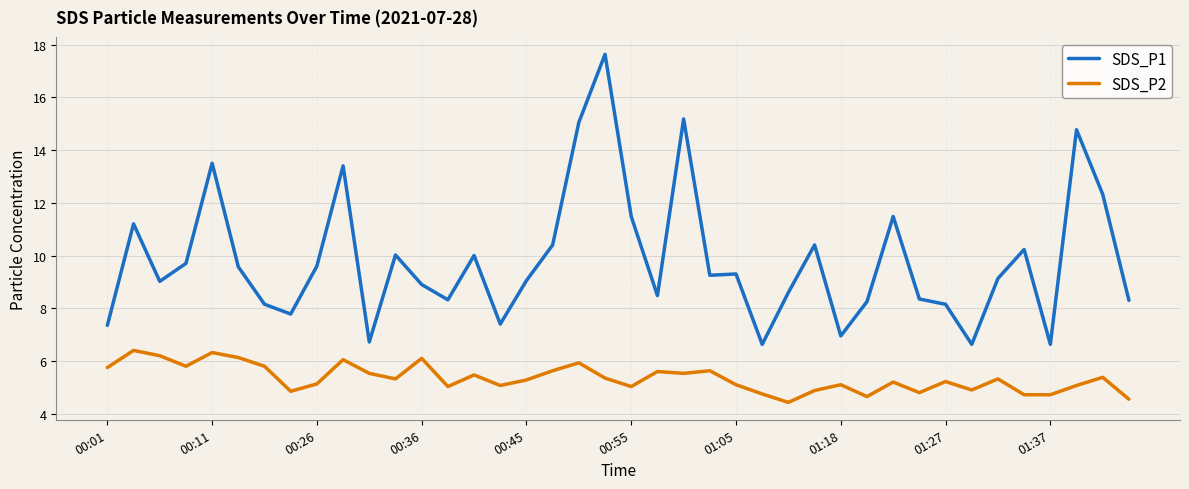

True or false: SDS_P2 and SDS_P1 cross at least once.

False